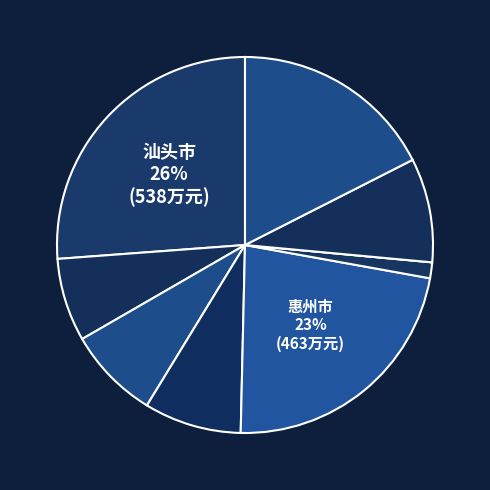

Which slice is the smallest?

江门市